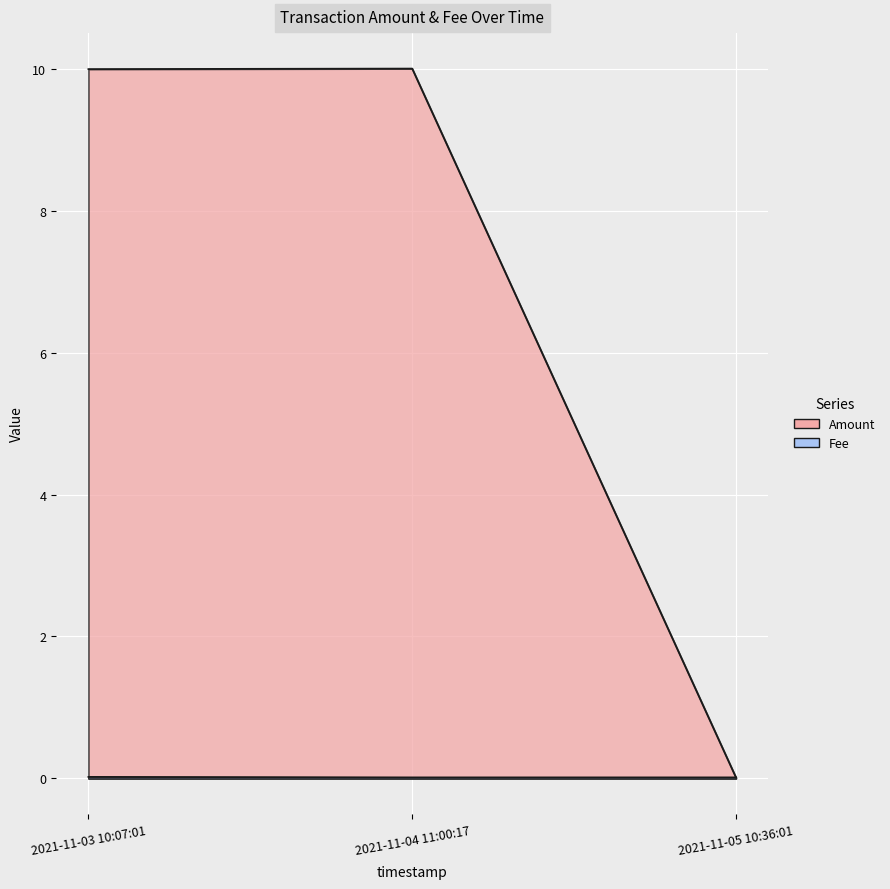

What is the label of the 2nd point from the right?

2021-11-04 11:00:17